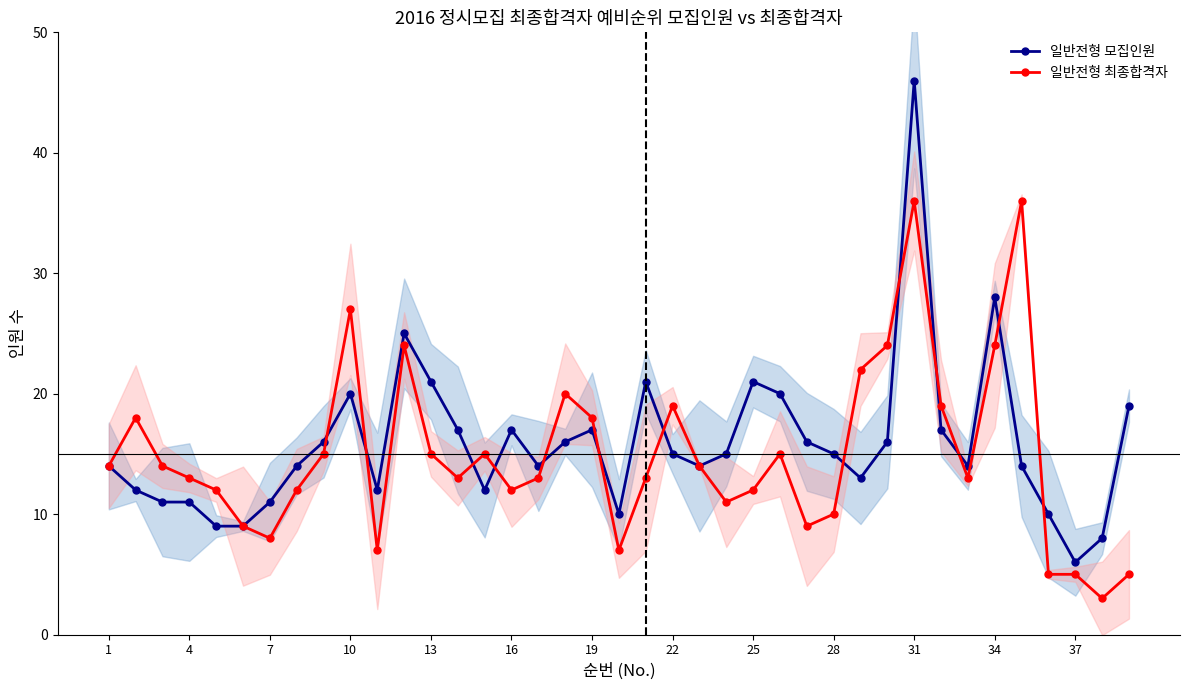

The value of 일반전형 최종합격자 at 31 is 8. True or false?

False